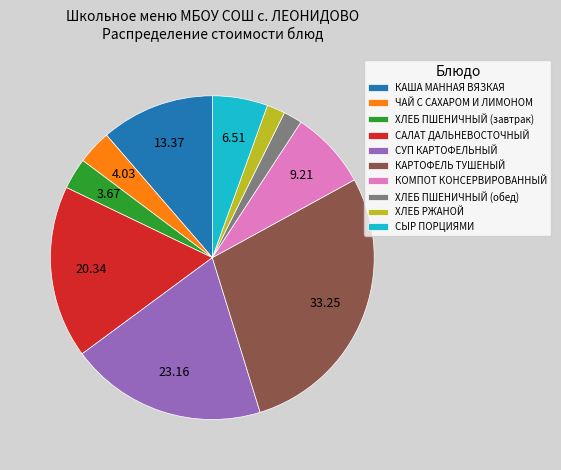

Do СУП КАРТОФЕЛЬНЫЙ and КАРТОФЕЛЬ ТУШЕНЫЙ together represent more than half of the pie?

No